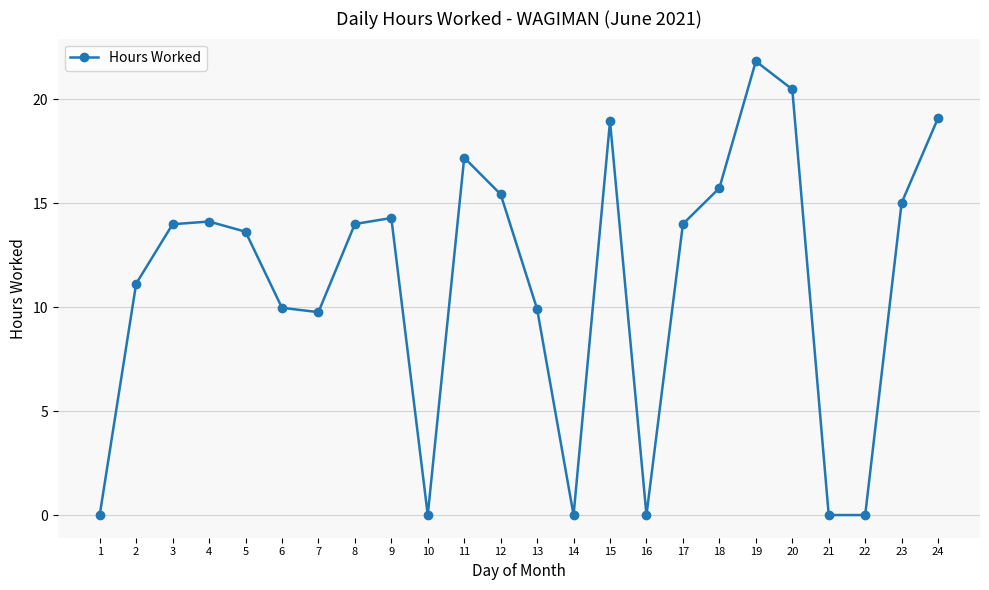

How many categories are shown in the chart?

24